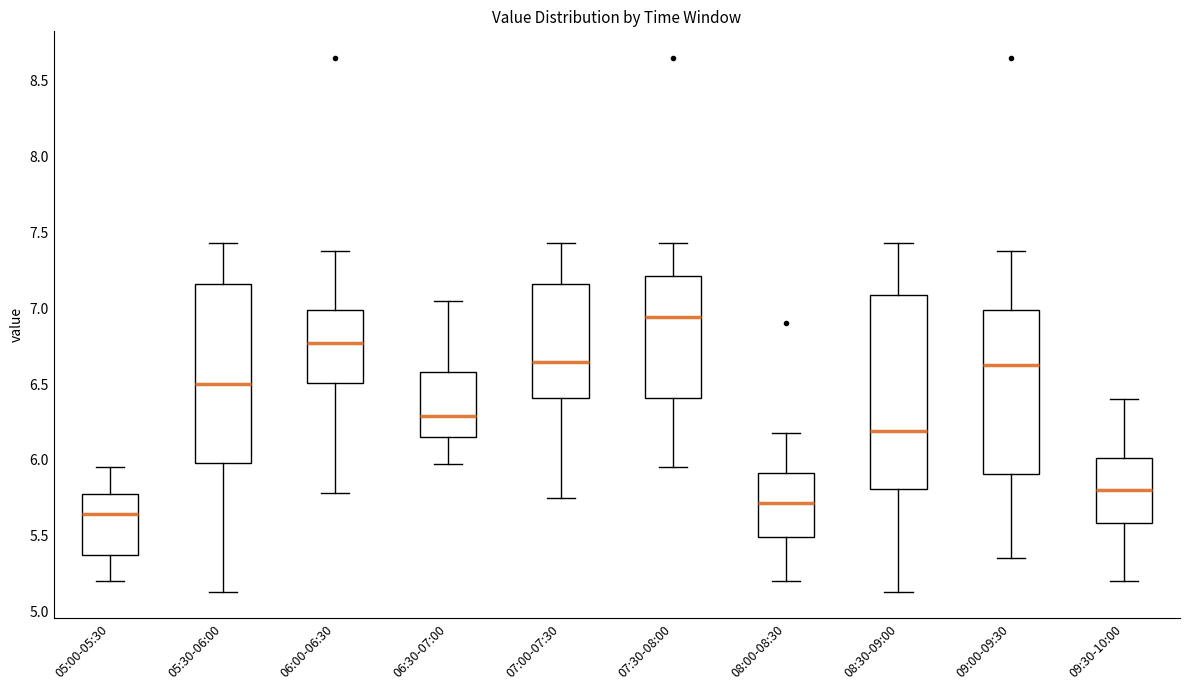

Which box is the tallest, from its lower edge to its upper edge?

08:30-09:00